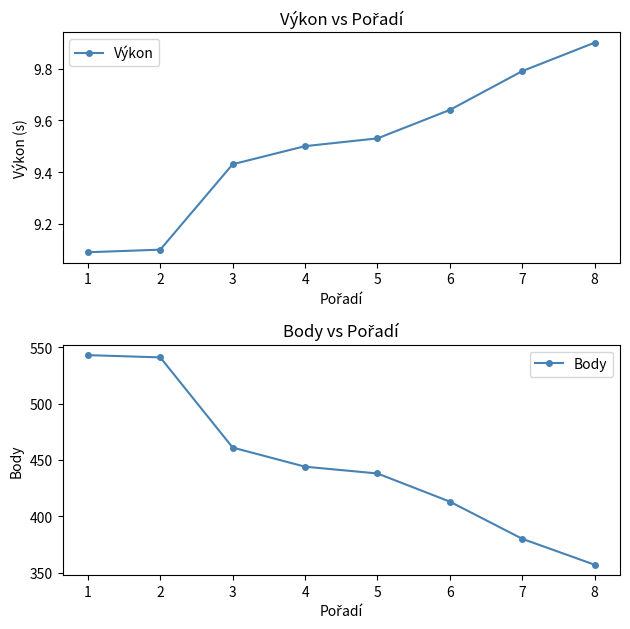

True or false: Výkon has a value of 2.3 at 1.

False